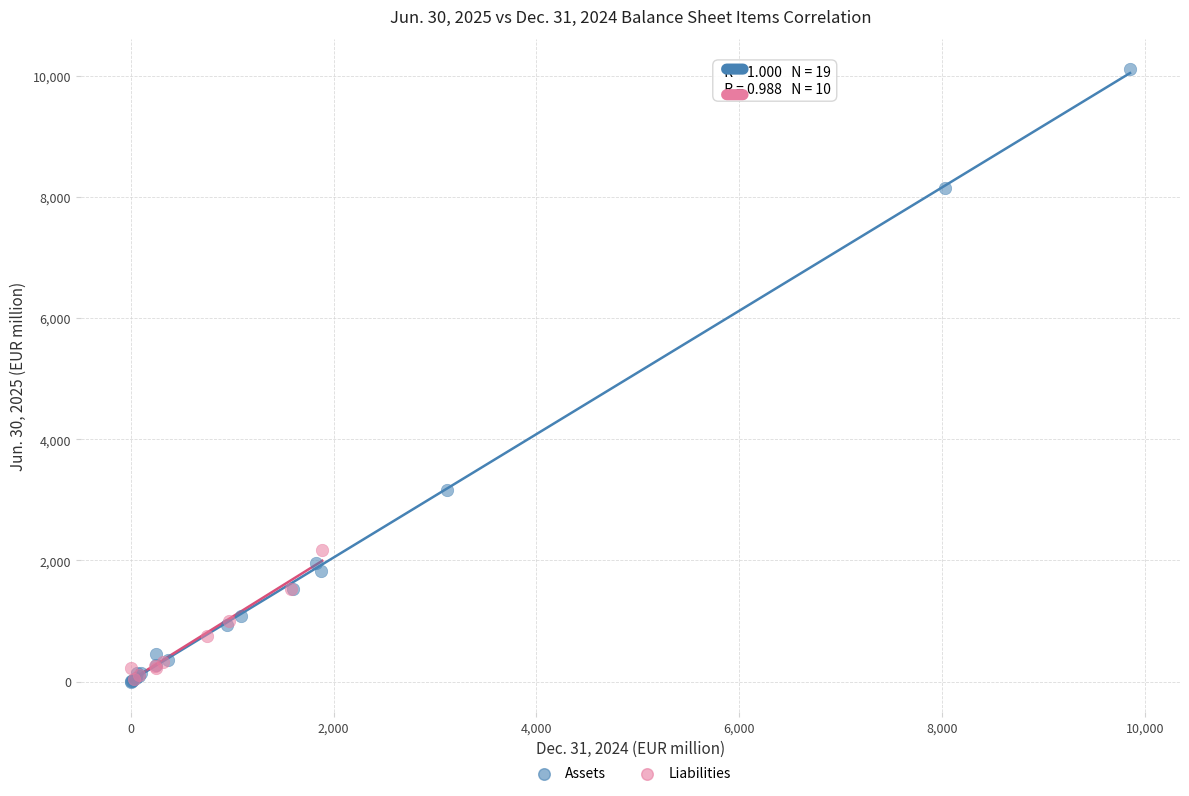

Which series has the widest spread of Y values?

Assets